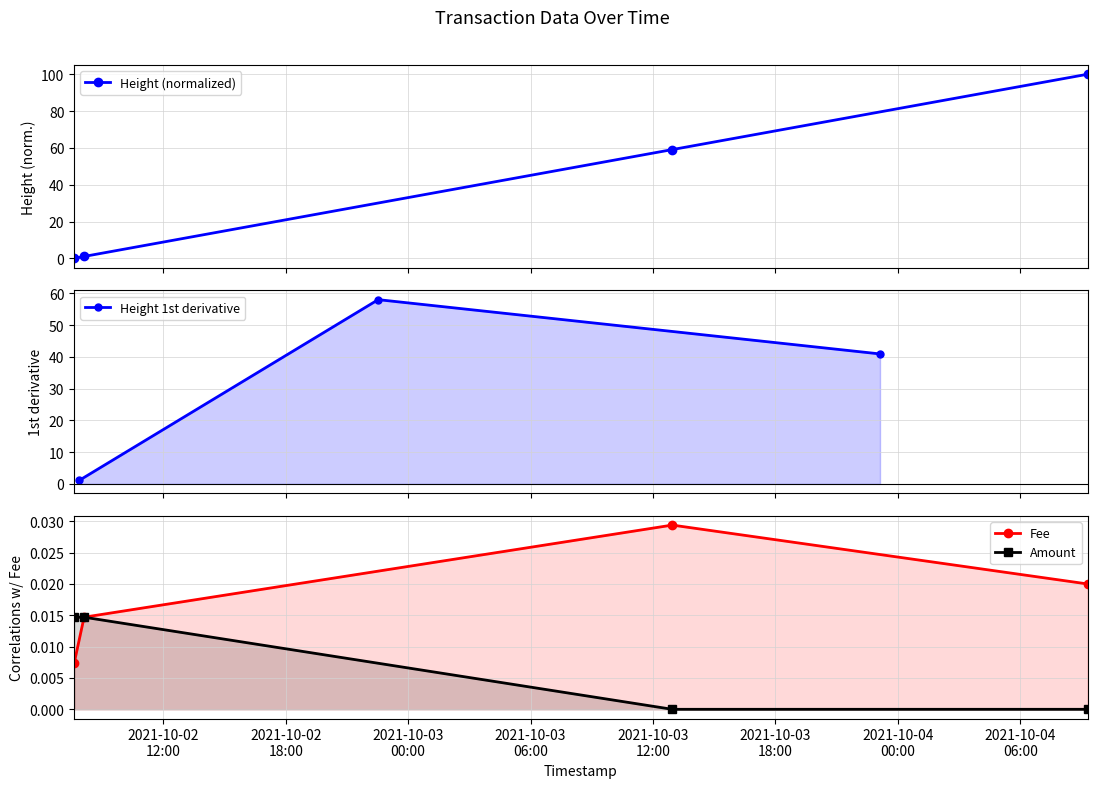

At which category is the sum across all series the highest?

2021-10-04 09:18:10